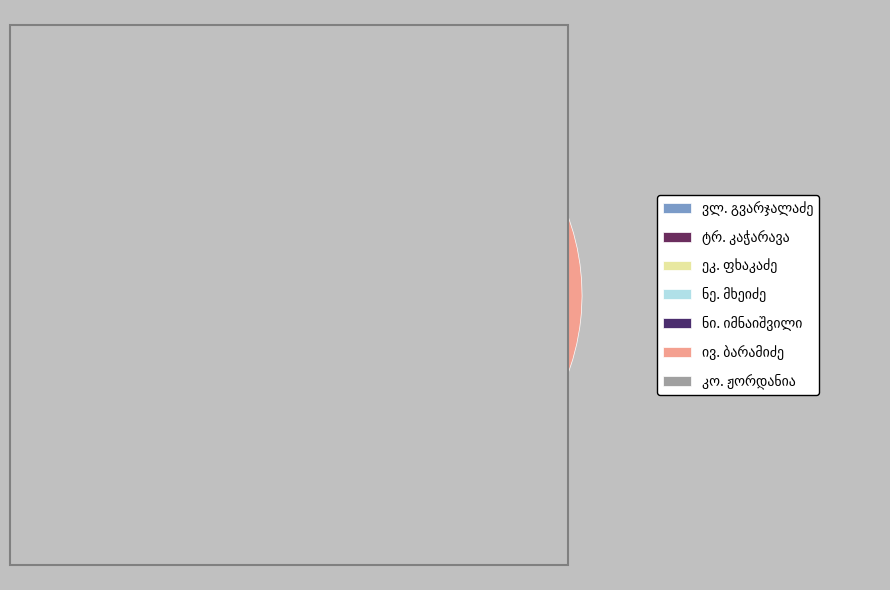

Count the number of slices in the pie.

7